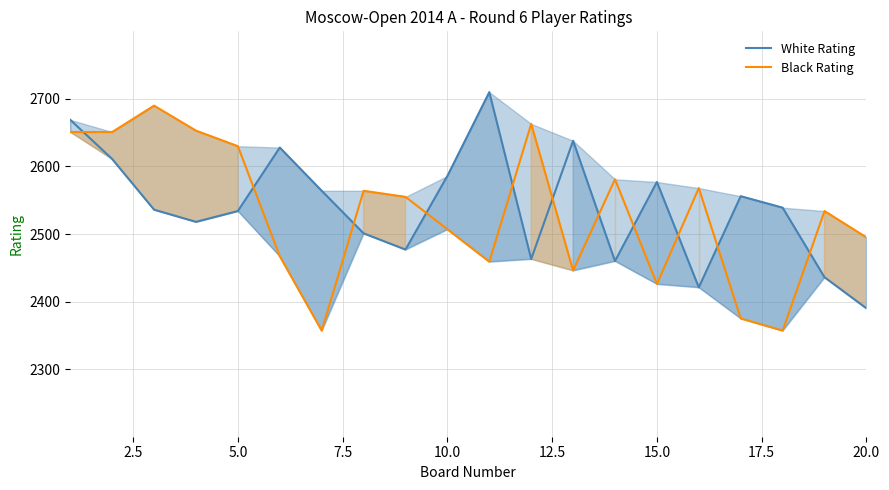

How many series are shown in this chart?

2